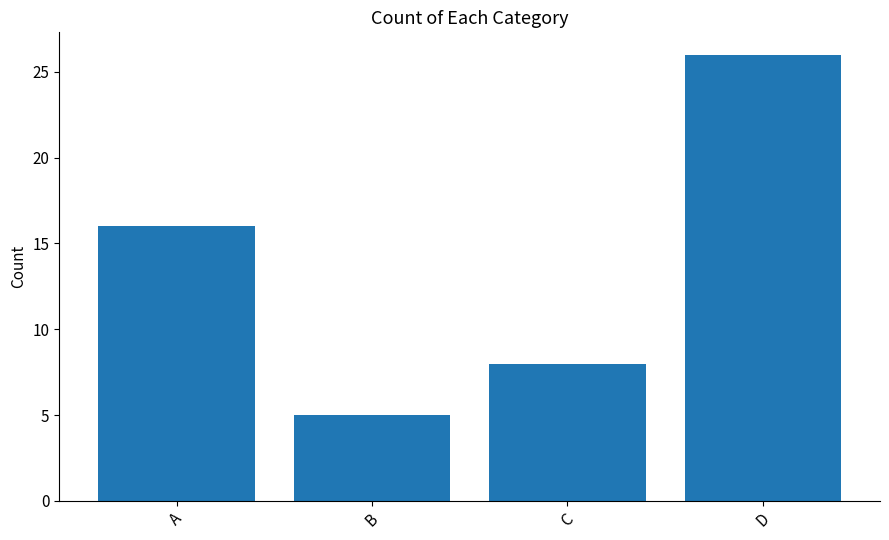

List the labels in order of value, smallest first.

B, C, A, D